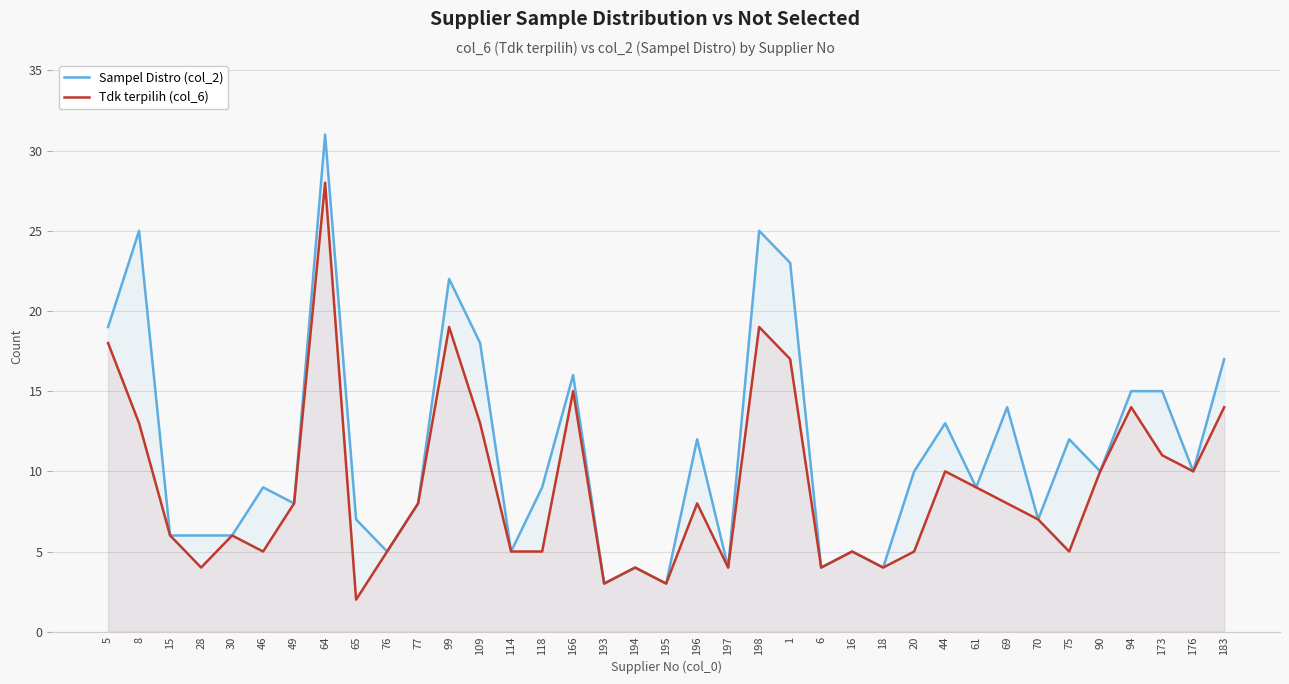

What is the sum of the Sampel Distro (col_2) values at 46 and 183?

26